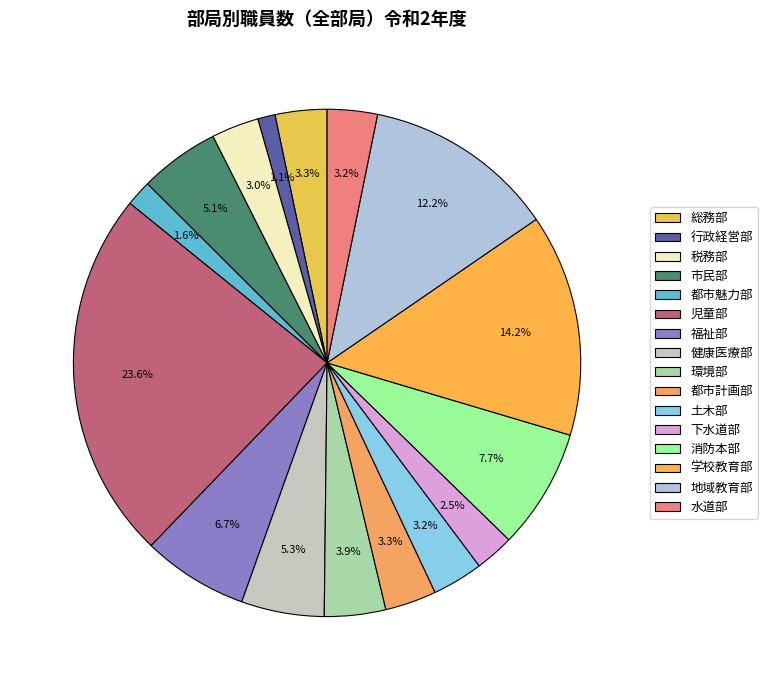

Which category has the smallest portion of the pie?

行政経営部